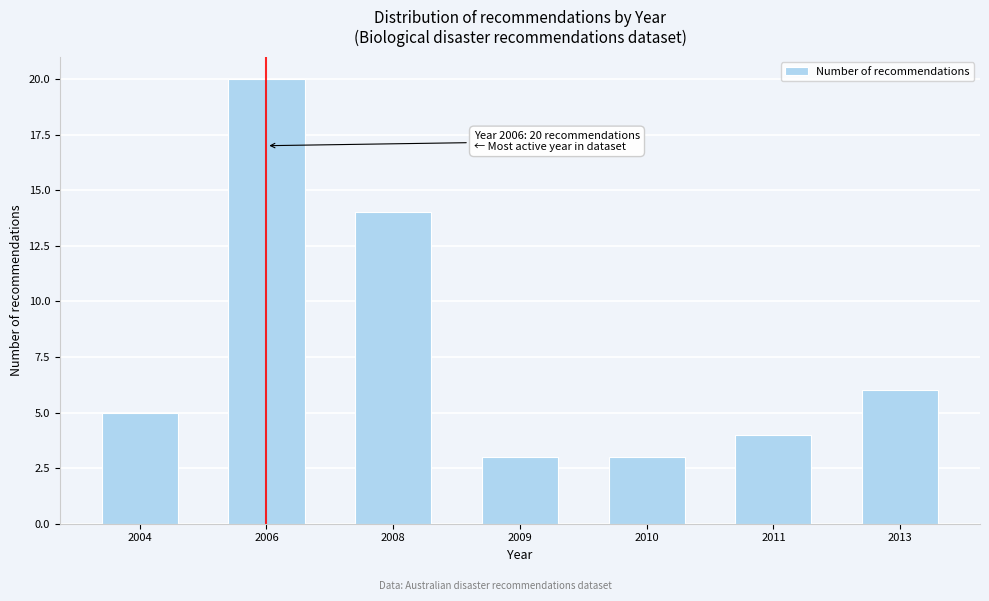

Reading right to left, transcribe all the data shown in this chart.

6	4	3	3	14	20	5